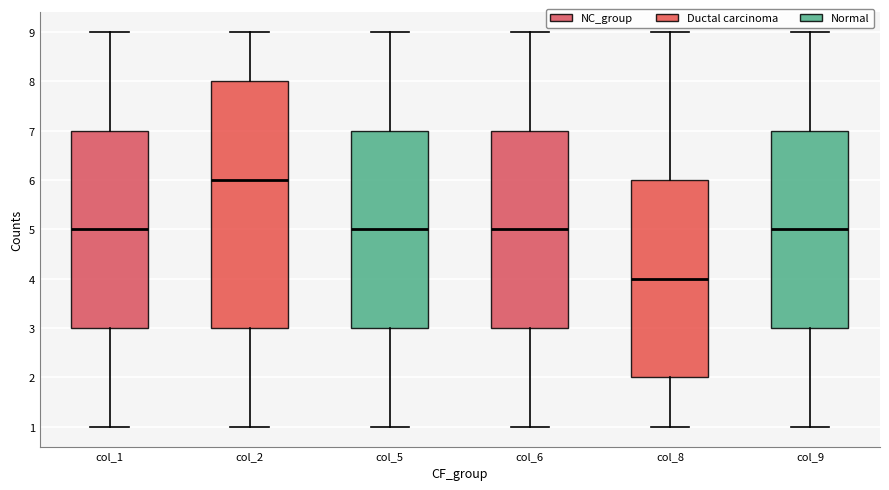

Reading left to right, read every box against the y-axis: the position of its median line, the range the box covers, and the ends of its whiskers. The values are not printed on the chart, so give them approximately, as read against the axis.

col_1: median 5, box 3 to 7, whiskers 1 to 9
col_2: median 6, box 3 to 8, whiskers 1 to 9
col_5: median 5, box 3 to 7, whiskers 1 to 9
col_6: median 5, box 3 to 7, whiskers 1 to 9
col_8: median 4, box 2 to 6, whiskers 1 to 9
col_9: median 5, box 3 to 7, whiskers 1 to 9